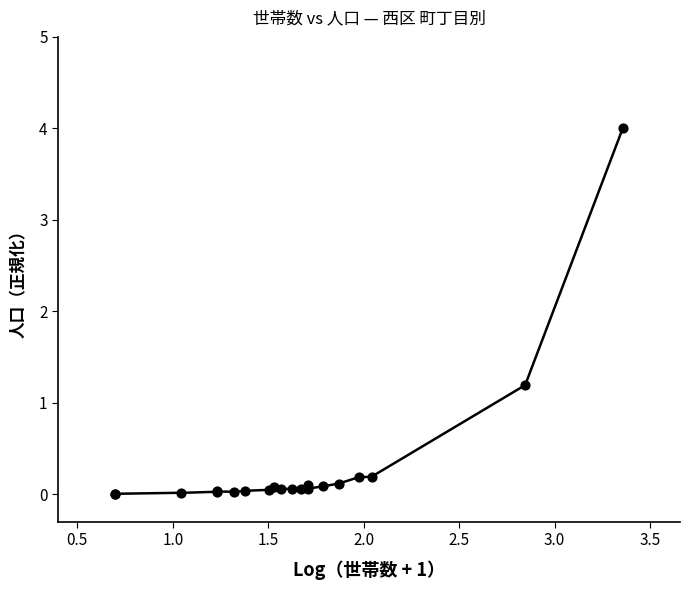

What Y value in the scatter plot is closest to 2?

1.2